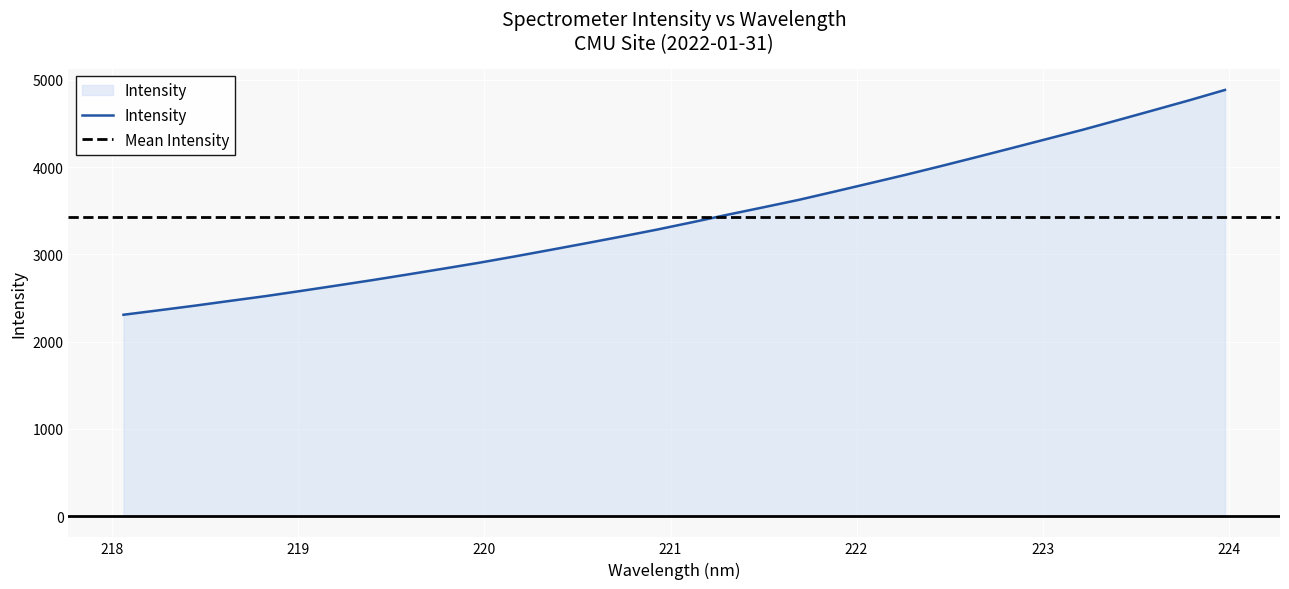

Rank the categories by value from highest to lowest.

223.9802, 223.7895, 223.5987, 223.408, 223.2172, 223.0264, 222.8355, 222.6447, 222.4538, 222.263, 222.0721, 221.8812, 221.6902, 221.4993, 221.3083, 221.1174, 220.9264, 220.7354, 220.5444, 220.3533, 220.1623, 219.9712, 219.7801, 219.589, 219.3979, 219.2067, 219.0156, 218.8244, 218.6332, 218.442, 218.2508, 218.0596